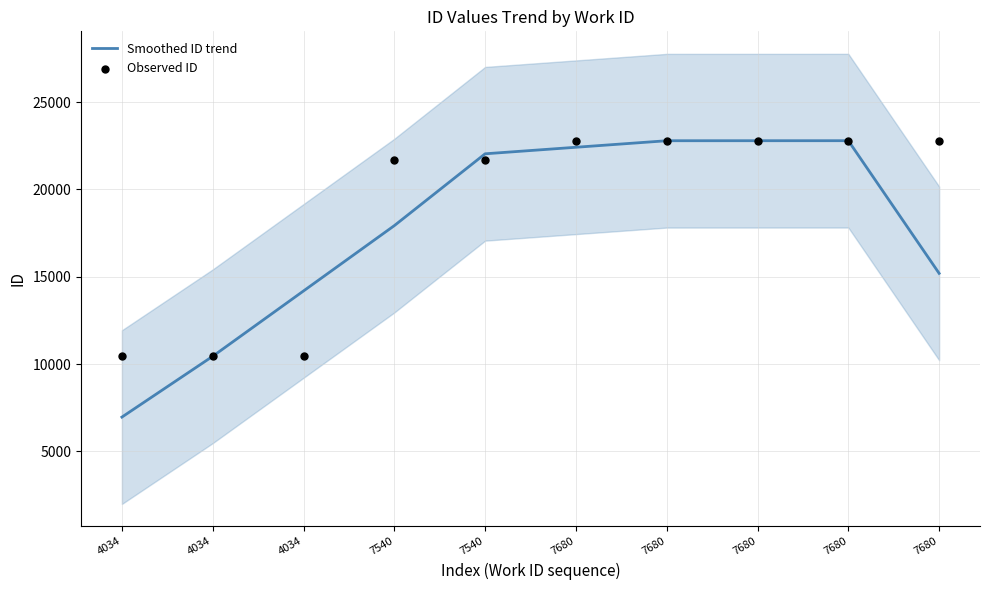

Which series reaches the minimum Y coordinate?

Smoothed ID trend